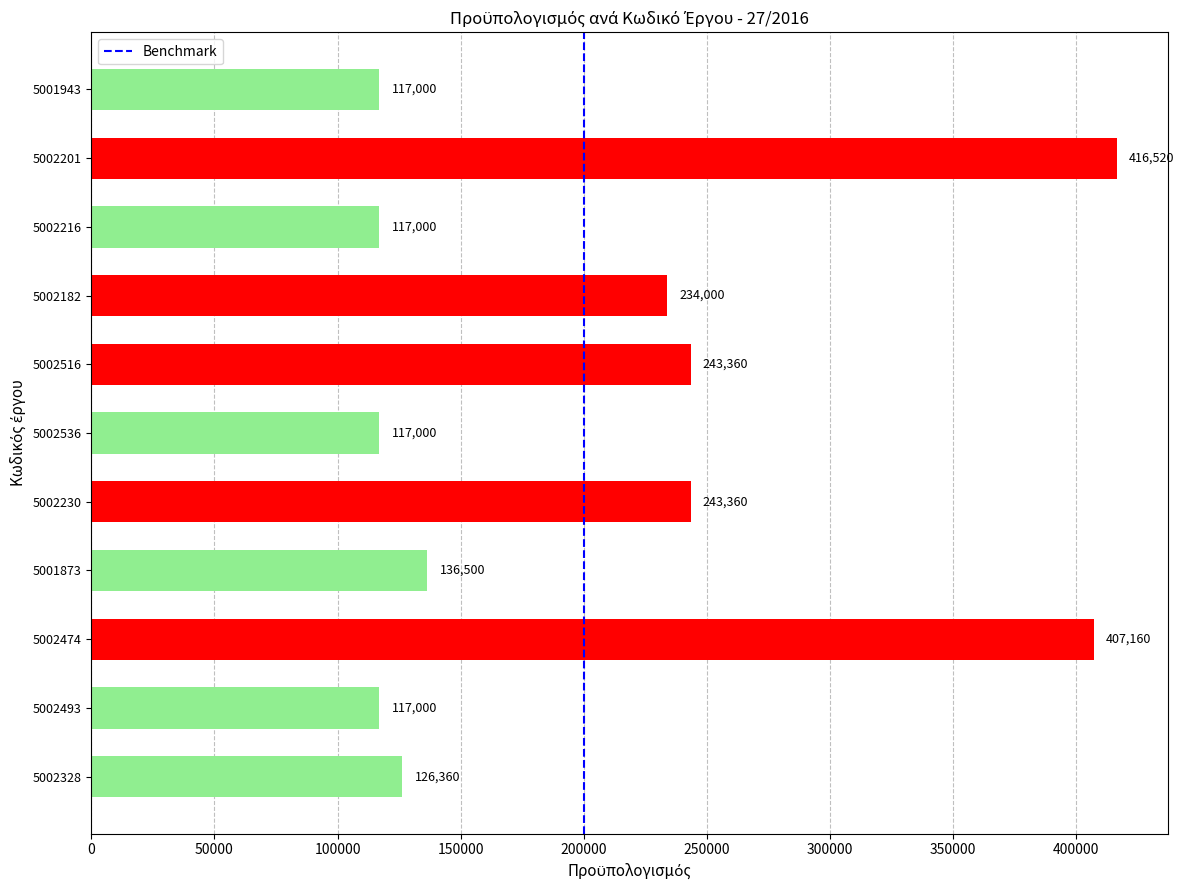

What is the sum of the values at 5002216 and 5002201?

533520